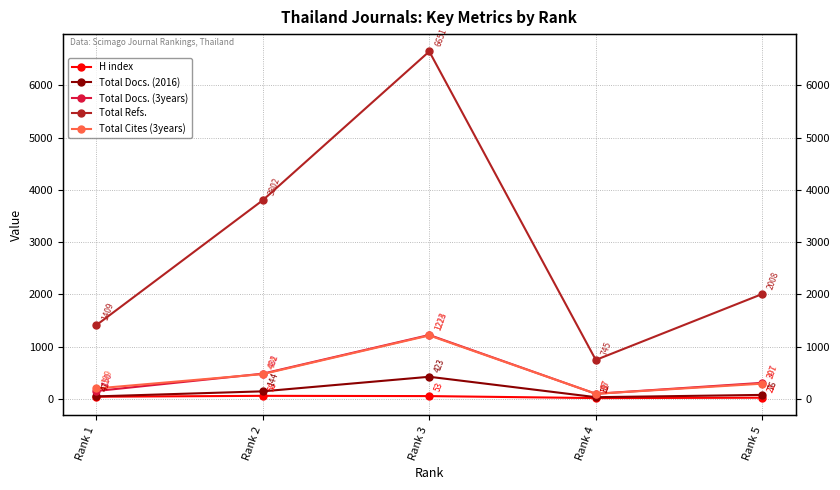

In Total Docs. (3years), how many points are lower than both neighbors (excluding endpoints)?

1